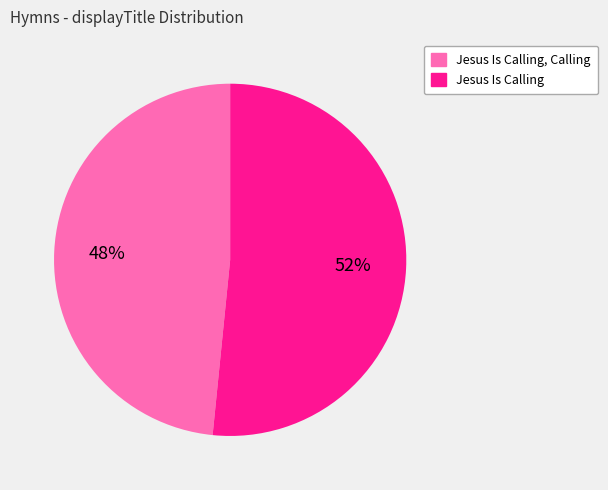

Is there a majority slice in this chart?

Yes